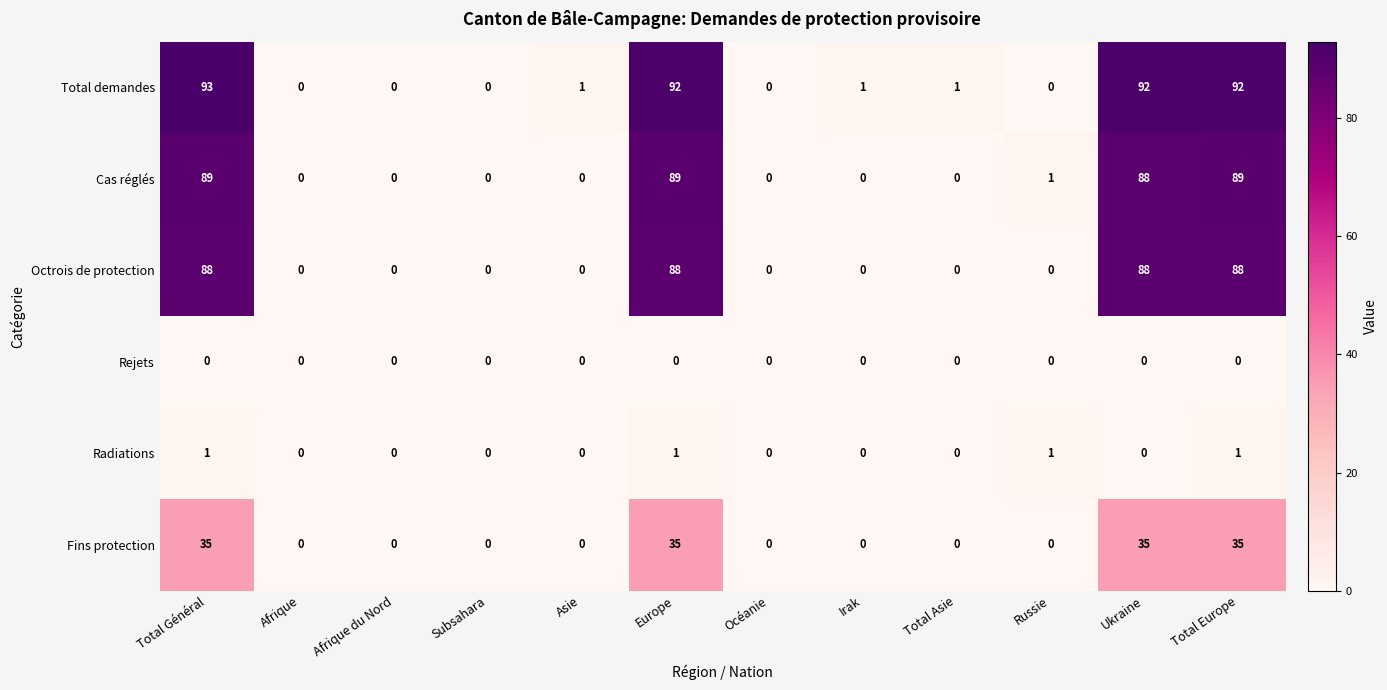

What is the total value across all series at Total Europe?

305